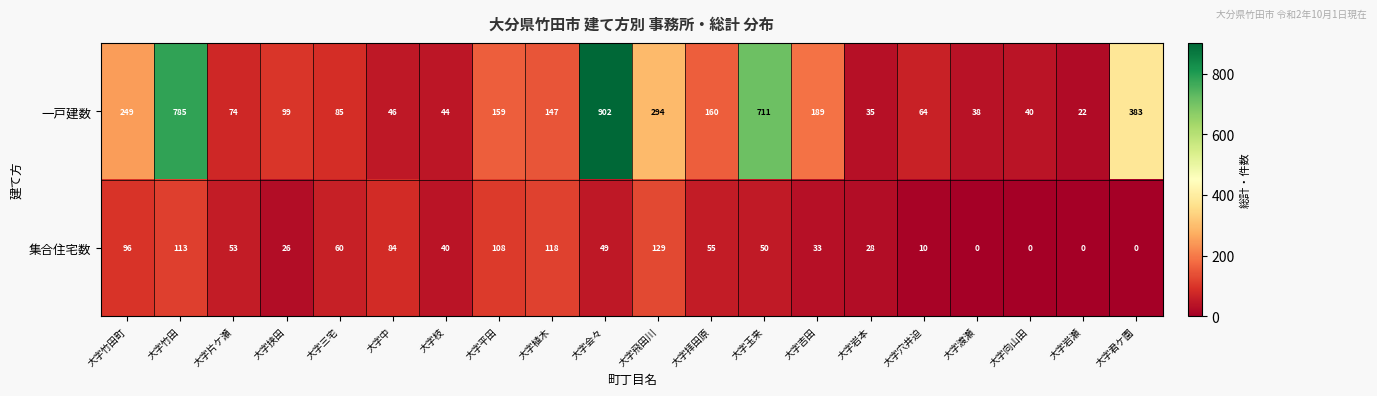

What is the total value across all series at 大字竹田?

898